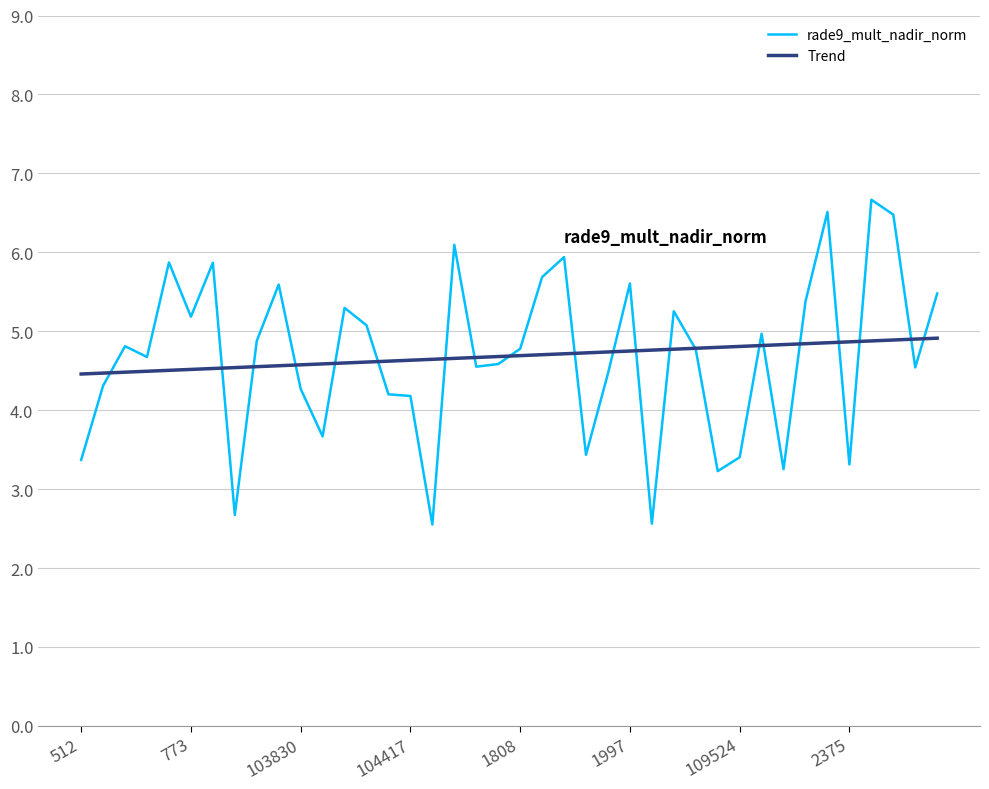

List the series in order of their peak value, lowest first.

Trend, rade9_mult_nadir_norm